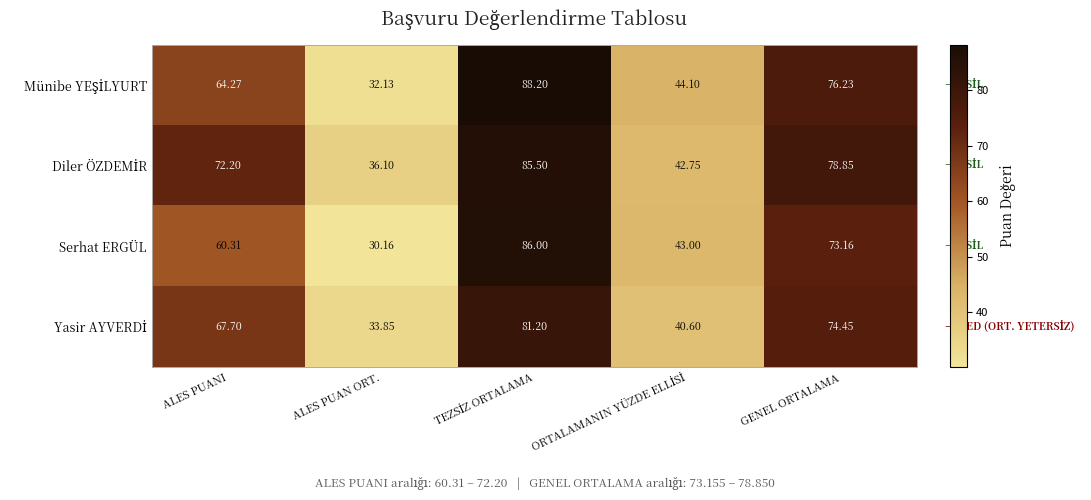

Count the number of categories in the chart.

5